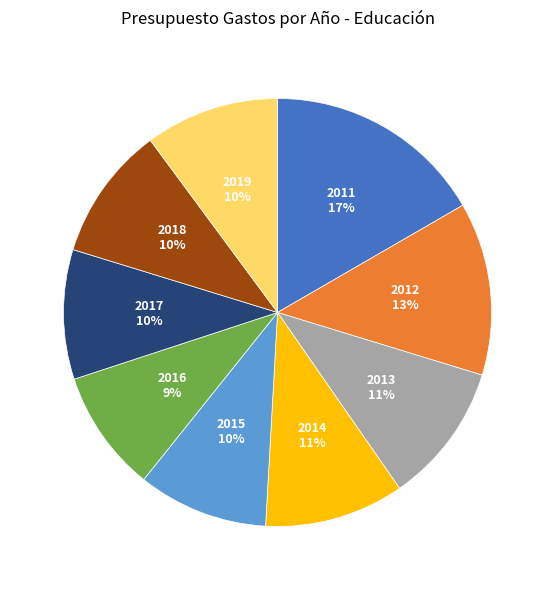

Combined, do 2018 and 2015 account for over 50%?

No